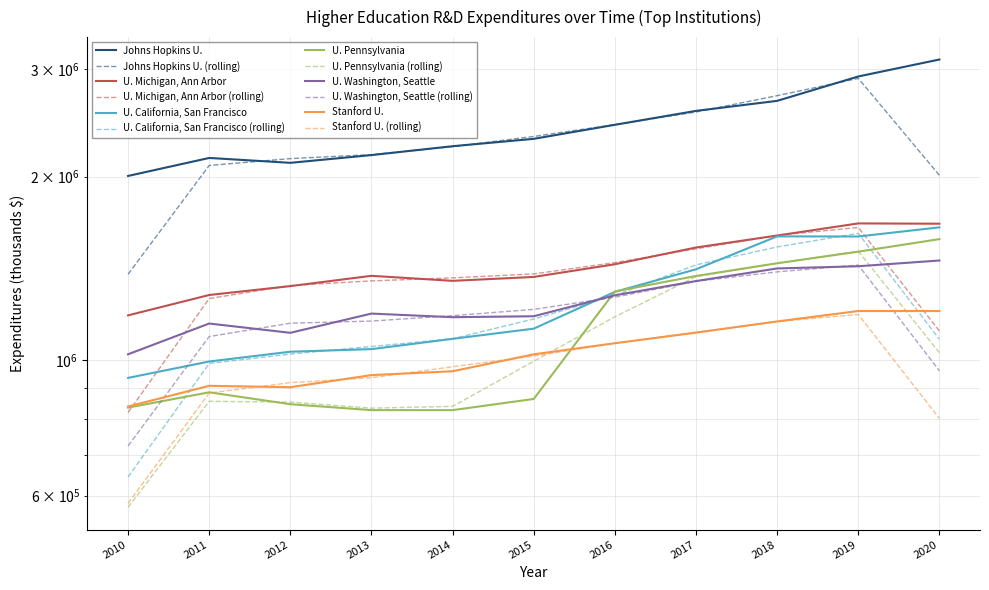

What is the greatest value displayed?

3110494